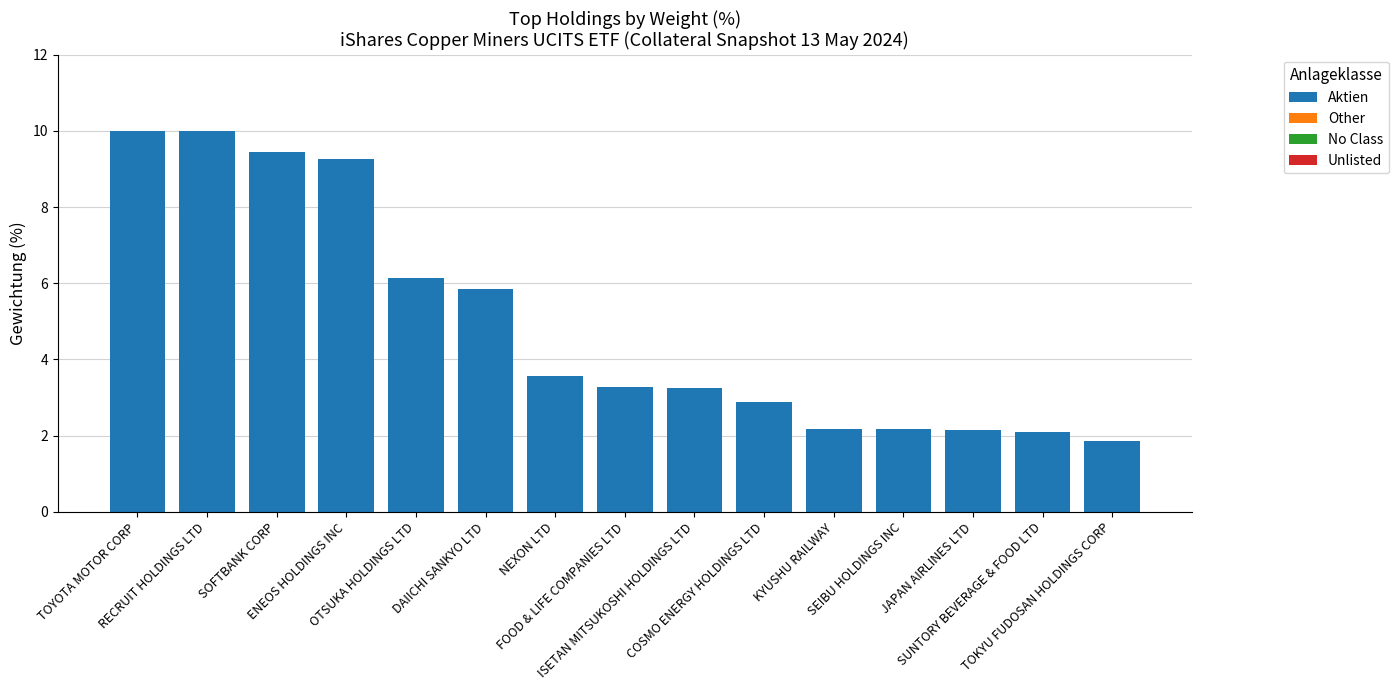

What is the value of the 15th bar from the left?

1.9